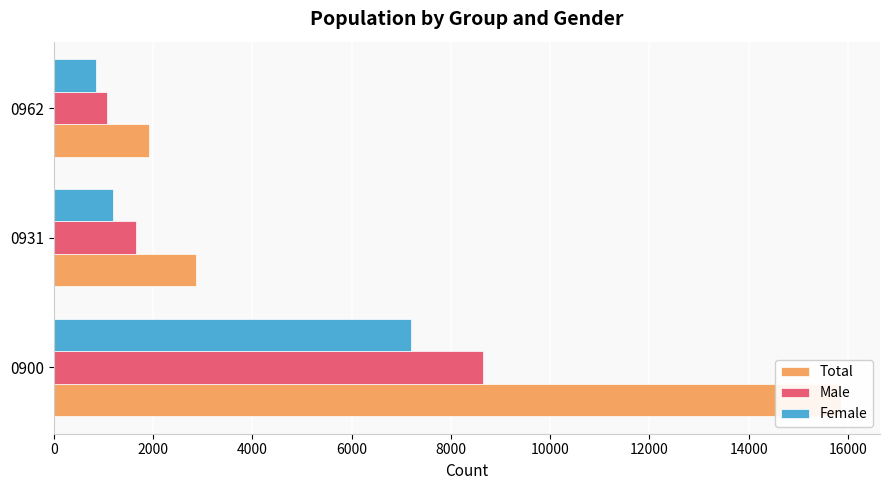

At how many categories does at least one series exceed 9154?

1